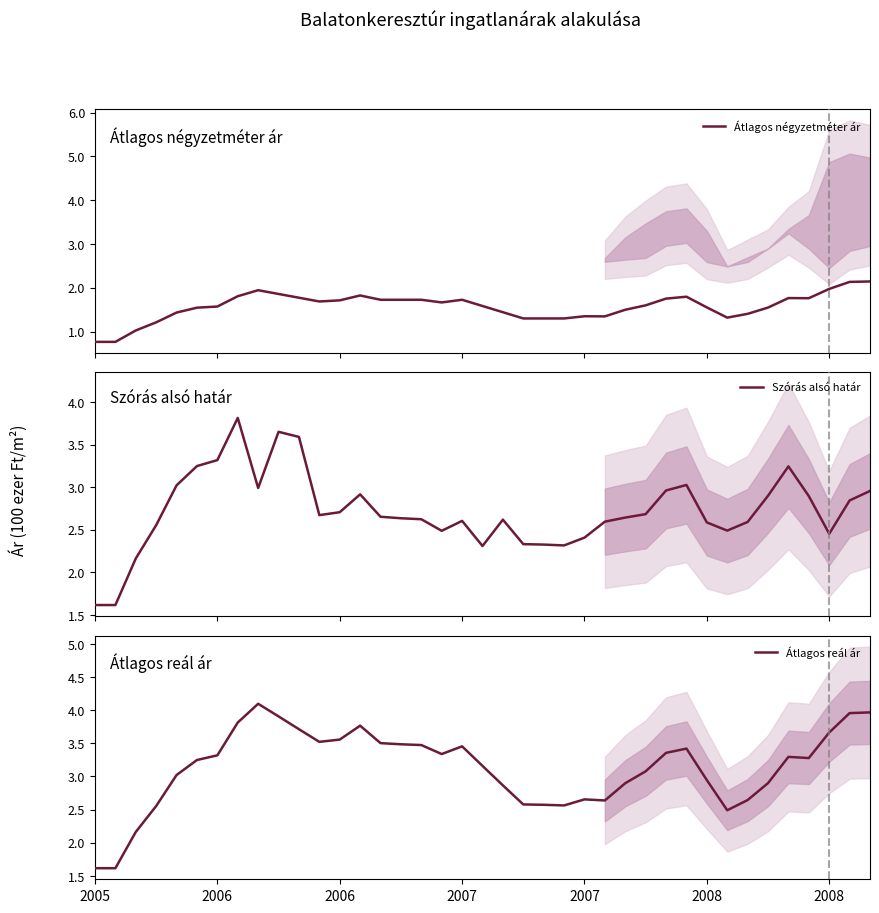

Is it true that Szórás alsó határ equals 2.6 at 15?

True